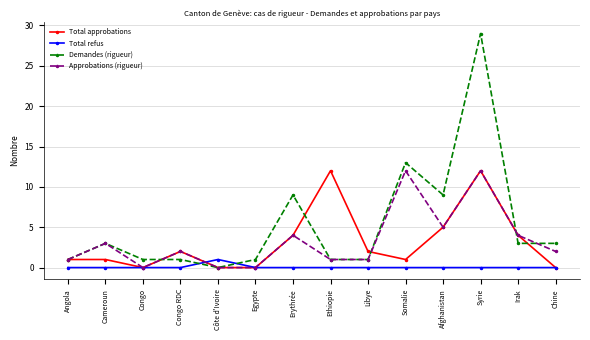

How many data points does each series have?

14